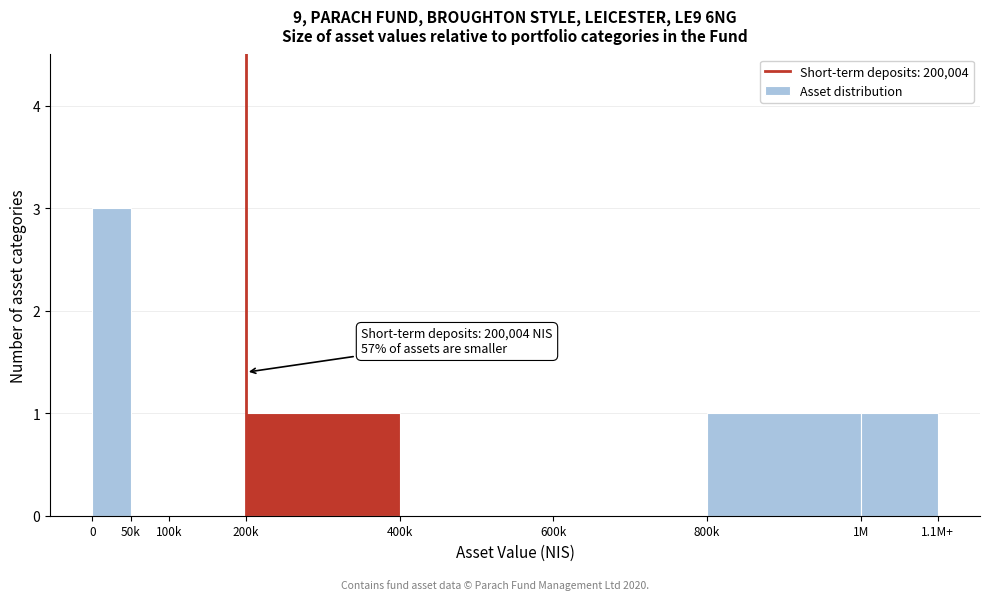

Reading right to left, what are all the values shown in this chart?

1M=1	800k=1	600k=0	400k=0	200k=1	100k=0	50k=0	0=3